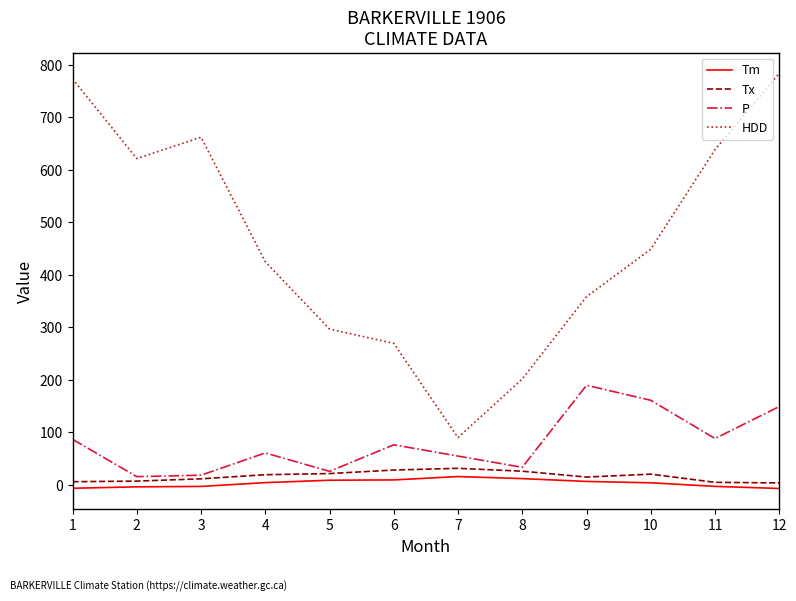

Which series has the largest total across all categories?

HDD